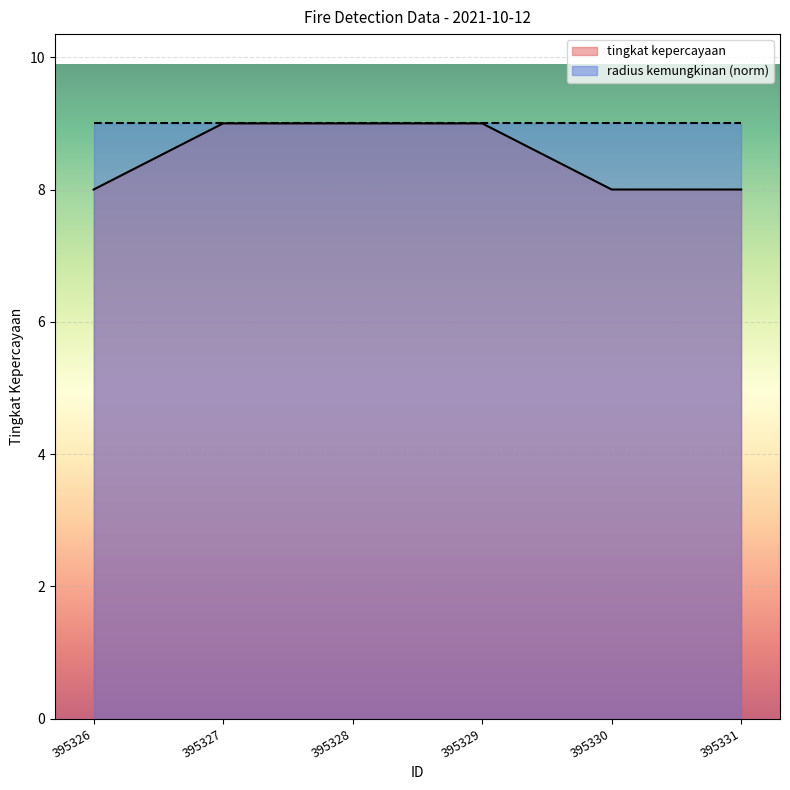

True or false: there are more than 0 points higher than both neighbors.

False